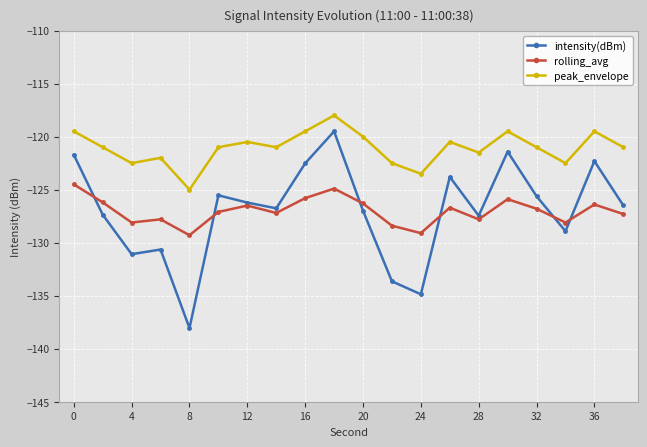

What is the smallest value displayed?

-138.1